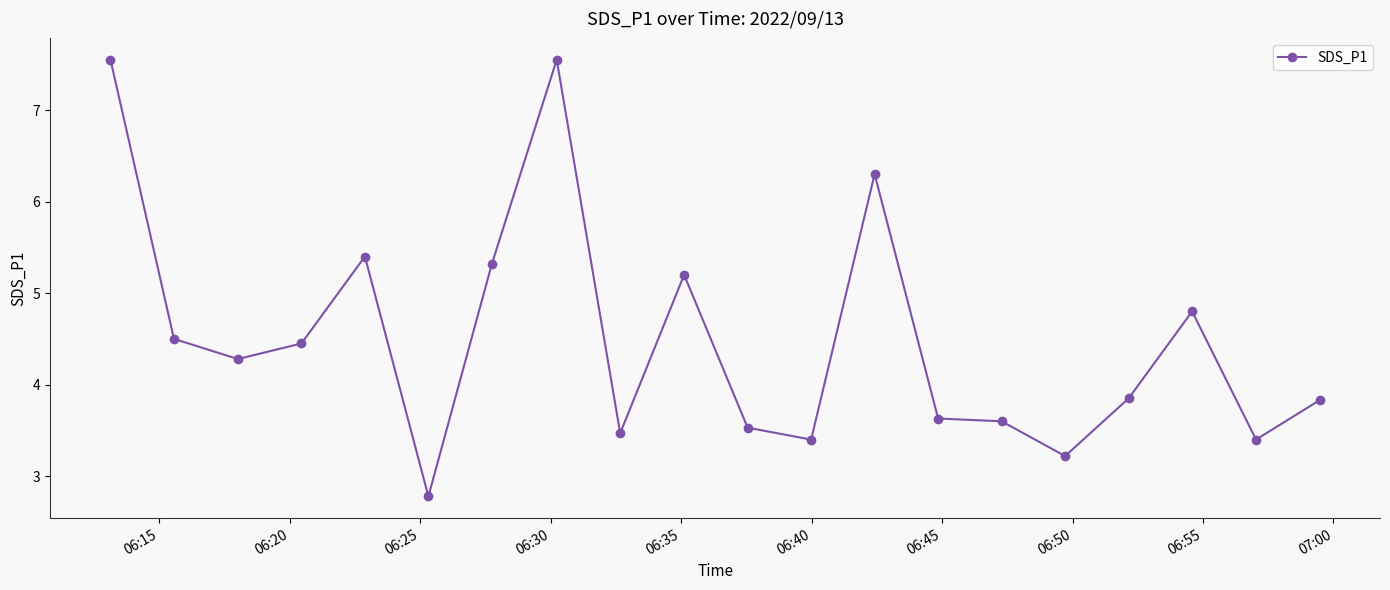

What is the difference between the maximum and minimum values?

4.8